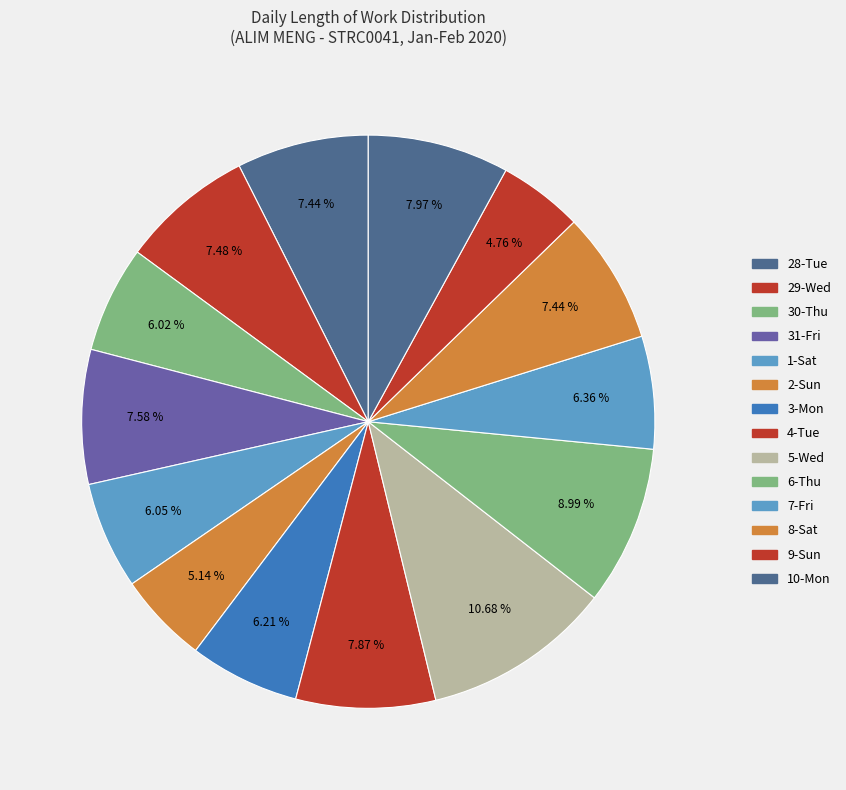

Which category has the biggest portion of the pie?

5-Wed